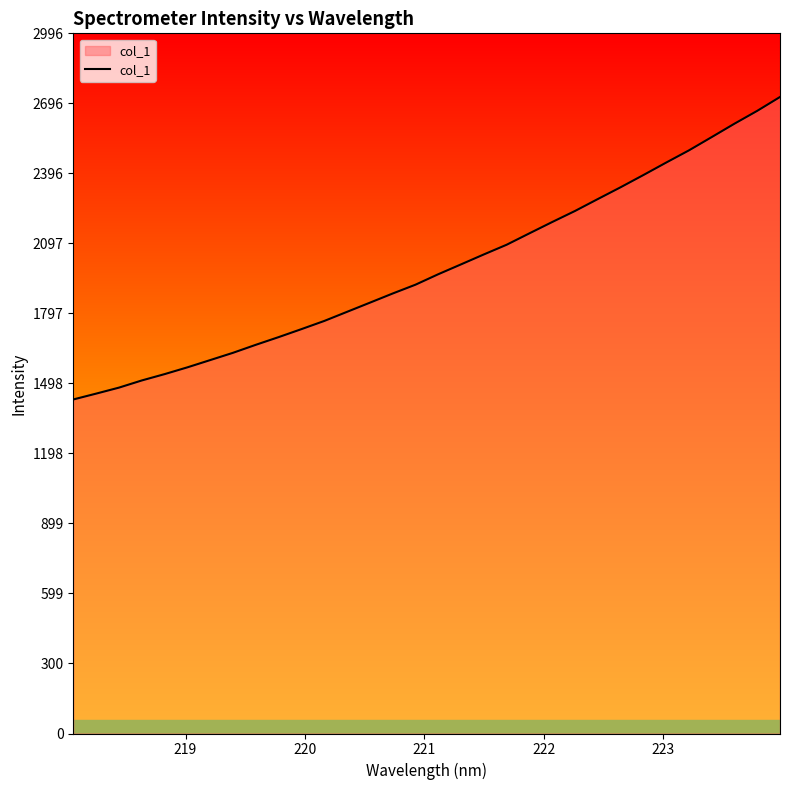

What is the difference between the maximum and minimum values?

1294.1